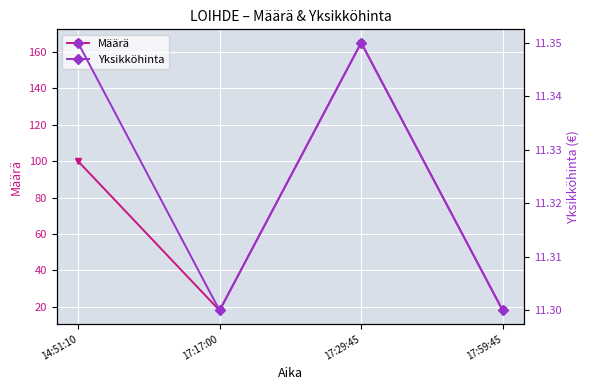

At which label does Yksikköhinta reach its peak?

14:51:10